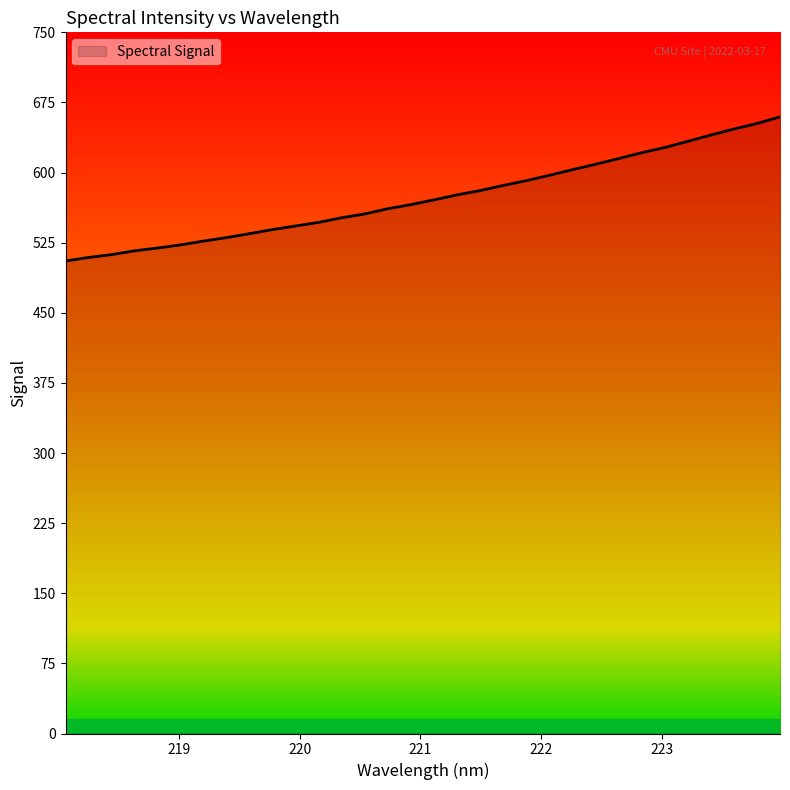

What is the difference between the maximum and minimum values?

154.2